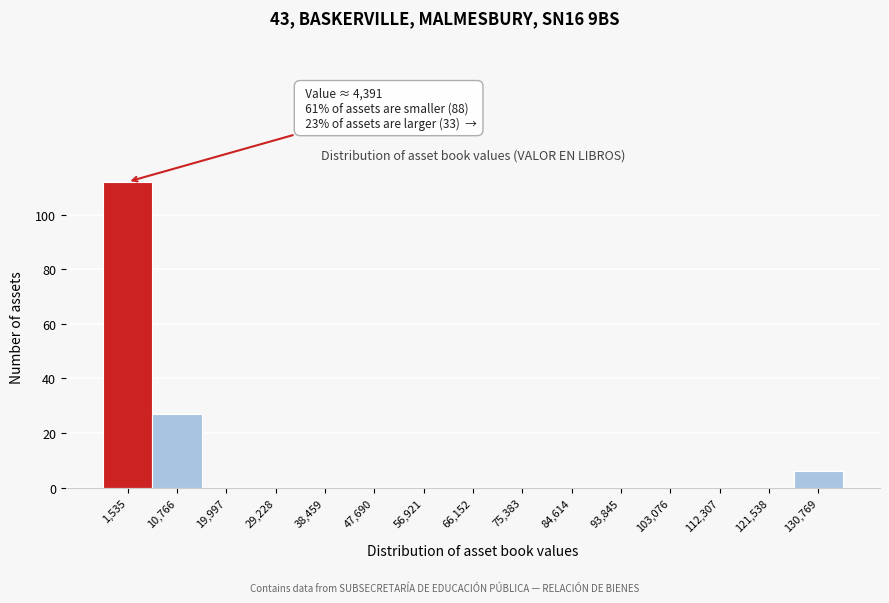

Reading left to right, list all the values displayed in this chart.

1,535=112	10,766=27	19,997=0	29,228=0	38,459=0	47,690=0	56,921=0	66,152=0	75,383=0	84,614=0	93,845=0	103,076=0	112,307=0	121,538=0	130,769=6